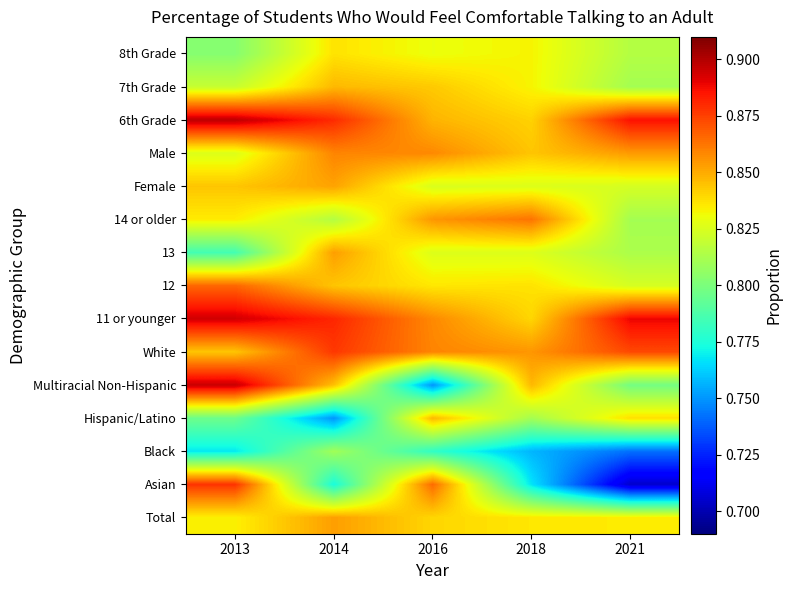

Which series changed the most between 2018 and 2021?

Asian